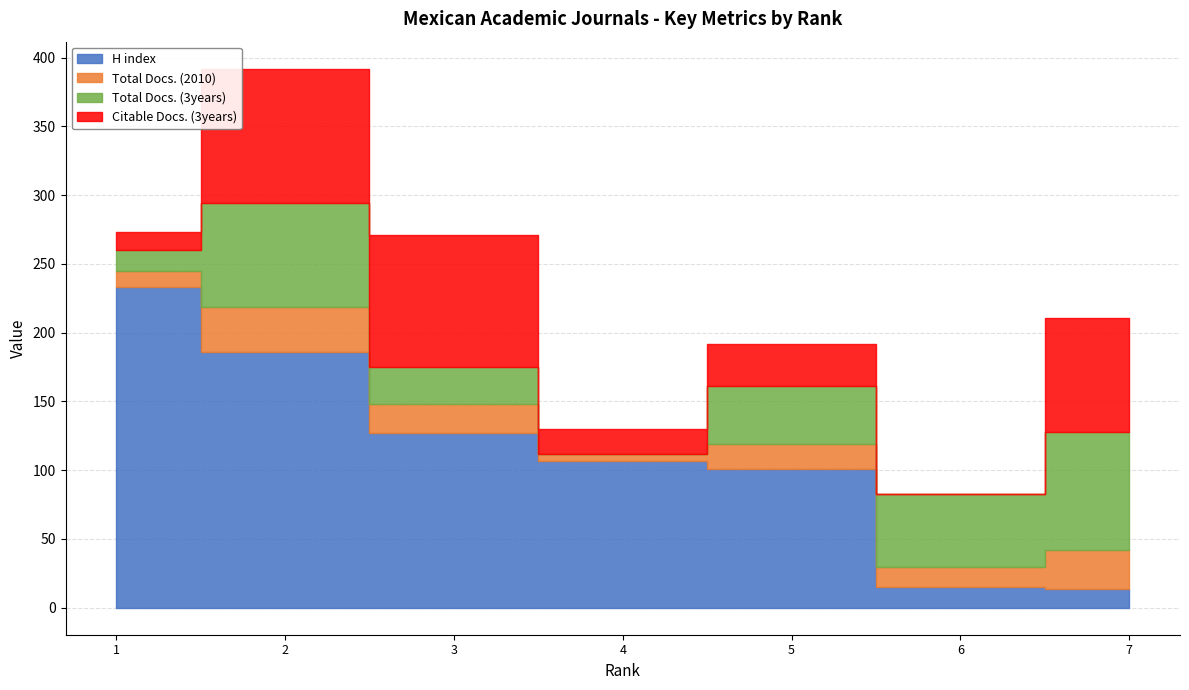

Where is Total Docs. (3years) nearest to the value 43?

5